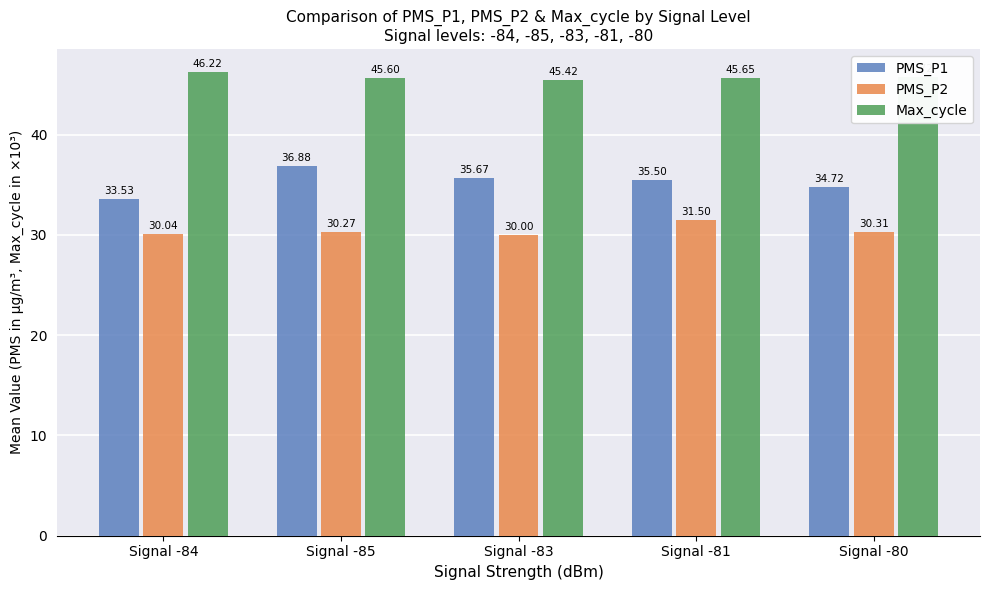

Is the value of Max_cycle at Signal -80 greater than the value of PMS_P2 at Signal -85?

Yes